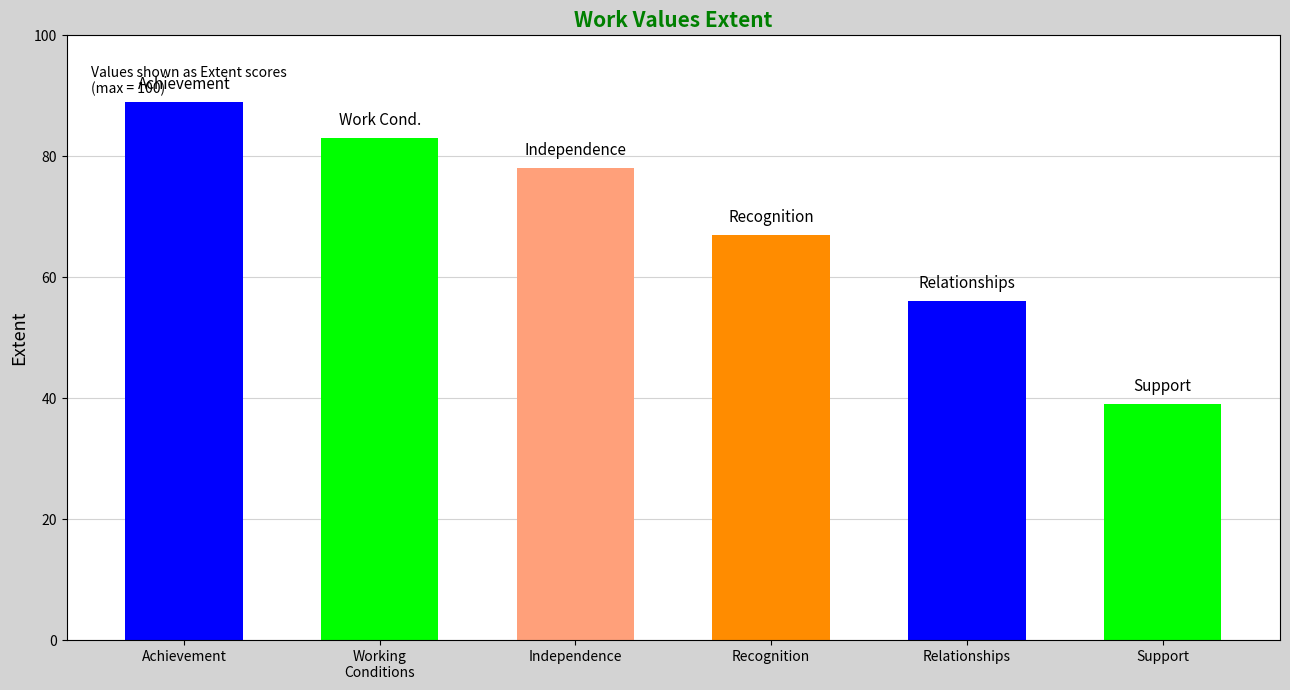

What is the greatest value displayed?

89